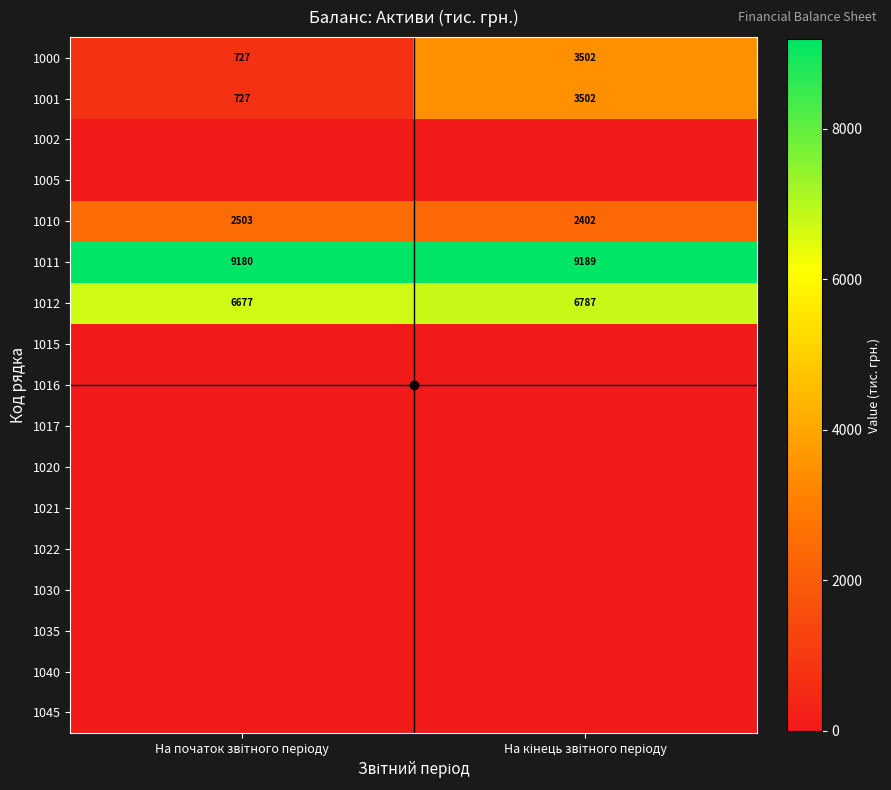

Rank the series at На початок звітного періоду from highest to lowest value.

1011, 1012, 1010, 1000, 1001, 1002, 1005, 1015, 1016, 1017, 1020, 1021, 1022, 1030, 1035, 1040, 1045